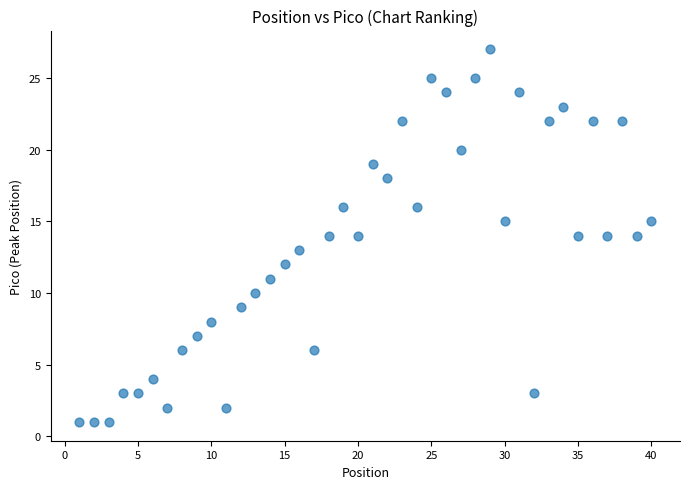

What is the range of X values (max minus min)?

39